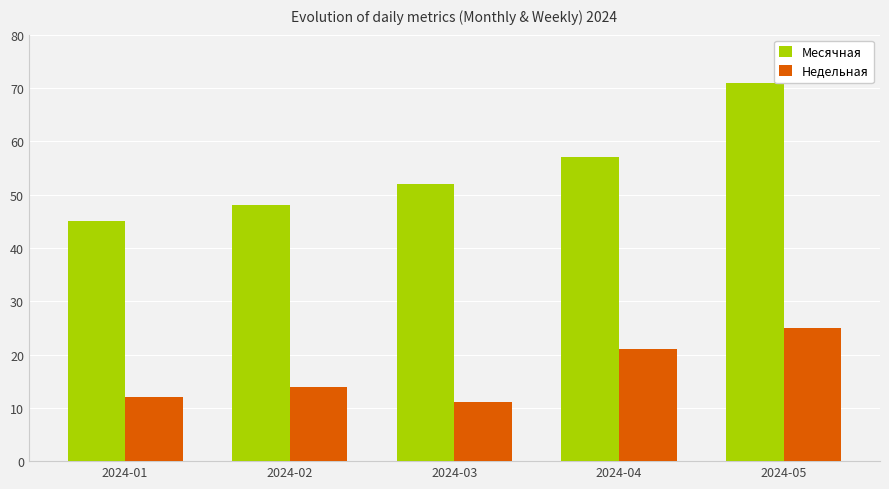

What is the difference between the second highest and minimum values in the Месячная series?

12